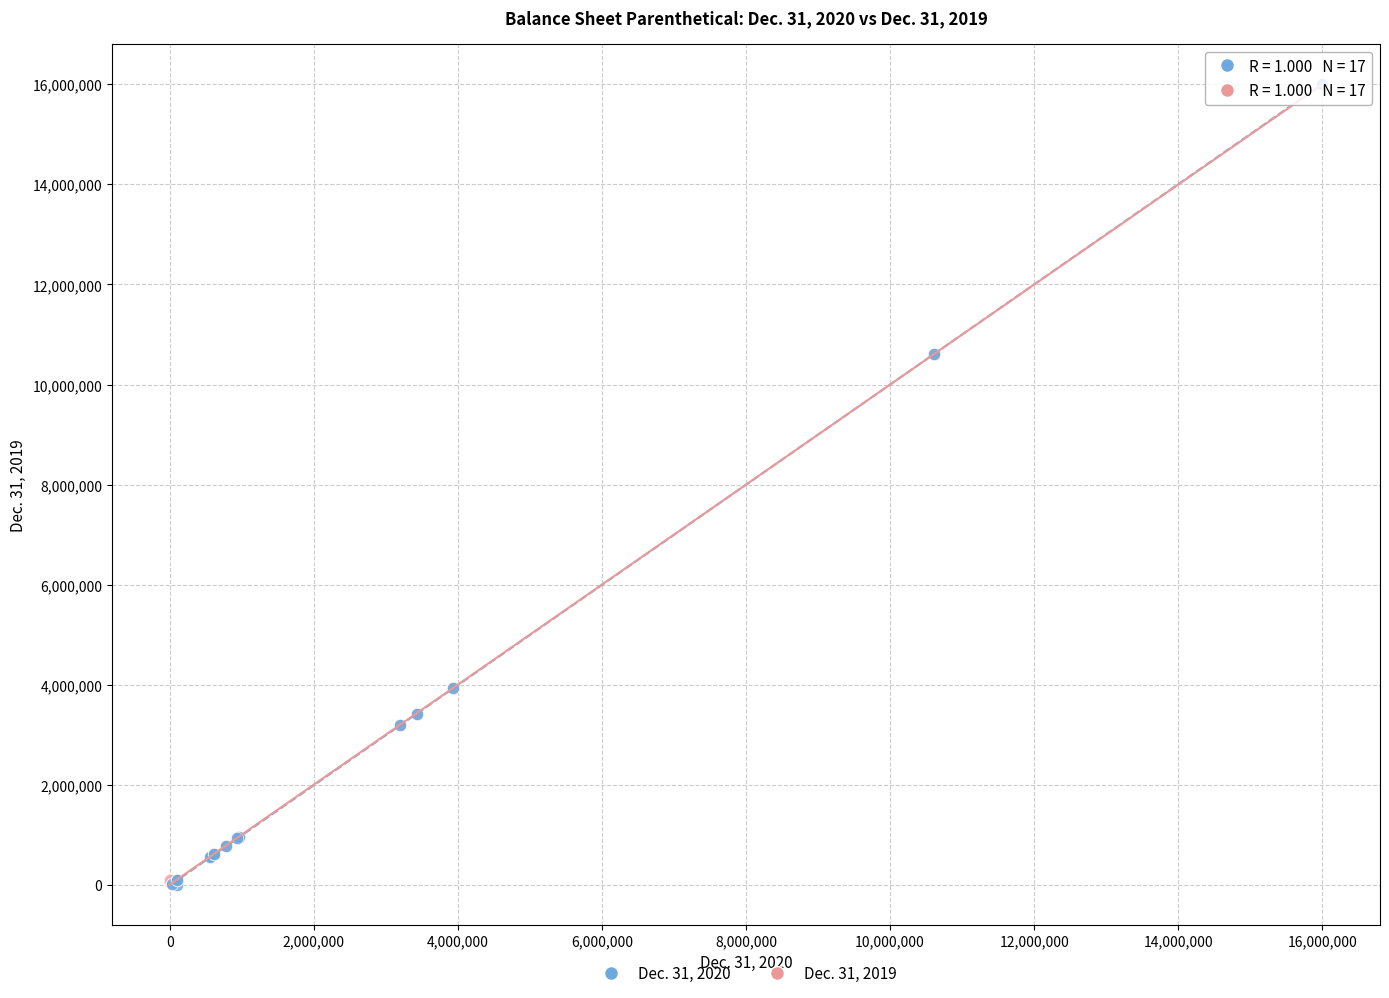

Which series has the largest Y range (max minus min)?

Dec. 31, 2020